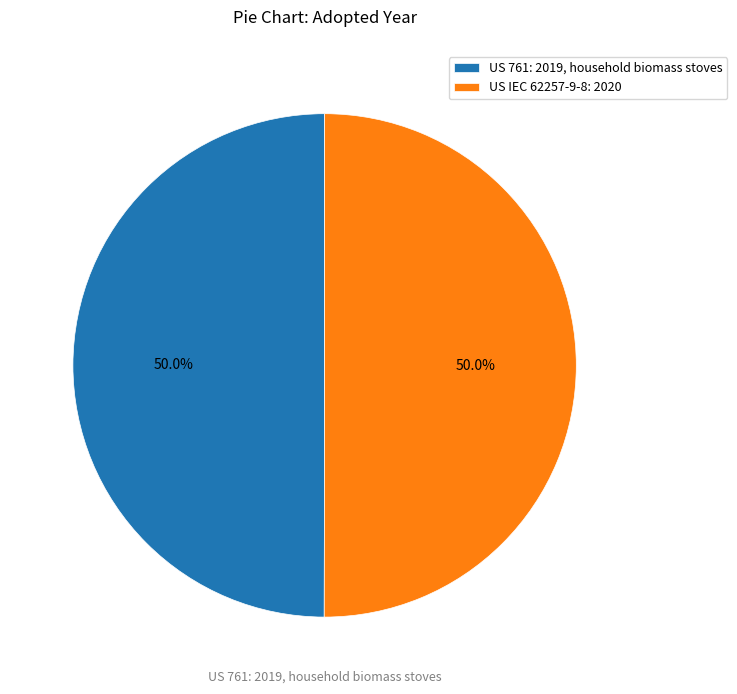

What is the ratio of the value at US 761: 2019, household biomass stoves to the value at US IEC 62257-9-8: 2020?

1.0